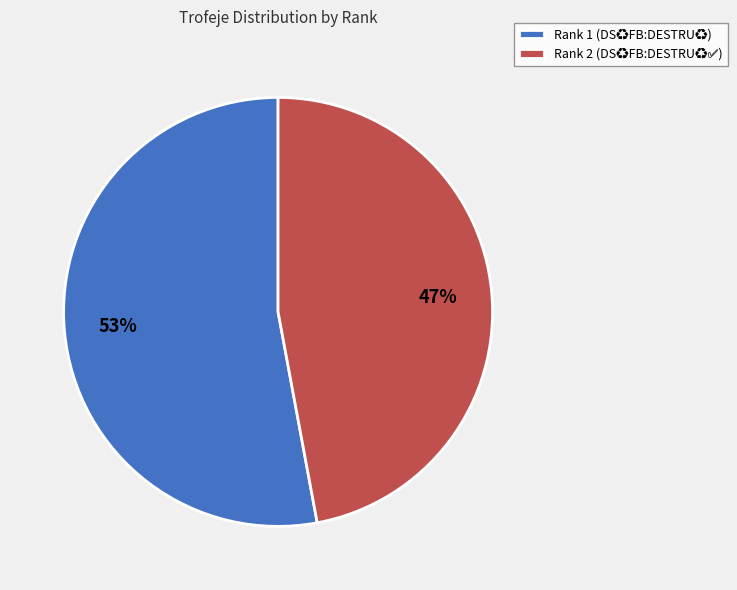

Count the number of slices in the pie.

2